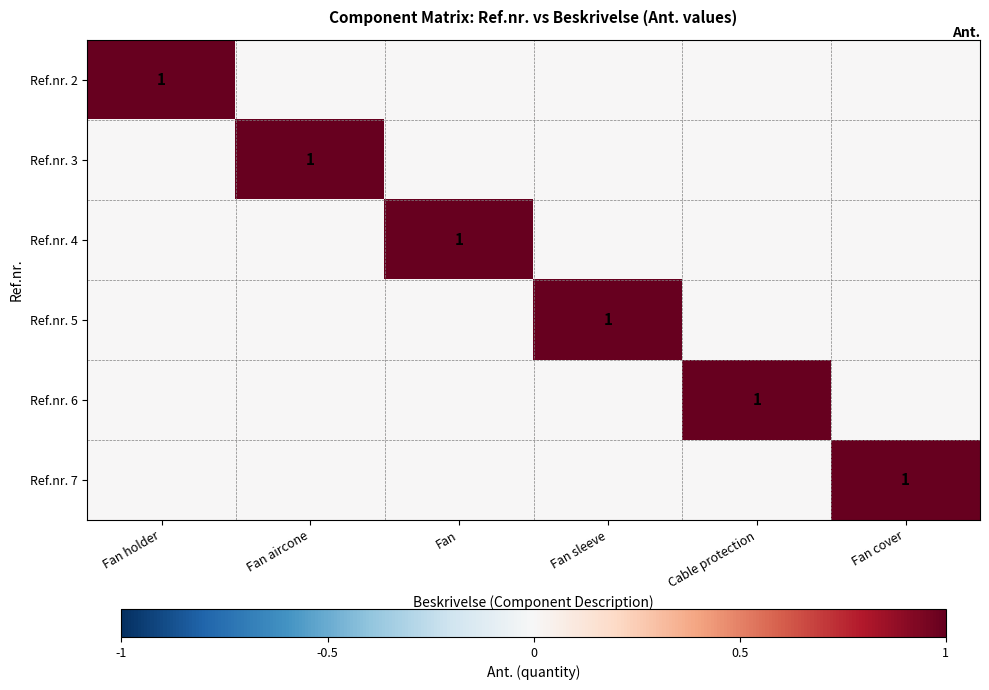

True or false: Ref.nr. 5 has a value of 1 at Fan sleeve.

True